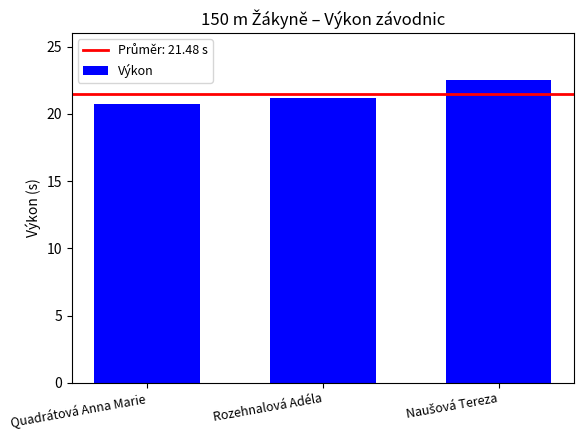

What is the difference between the maximum and minimum values?

1.8